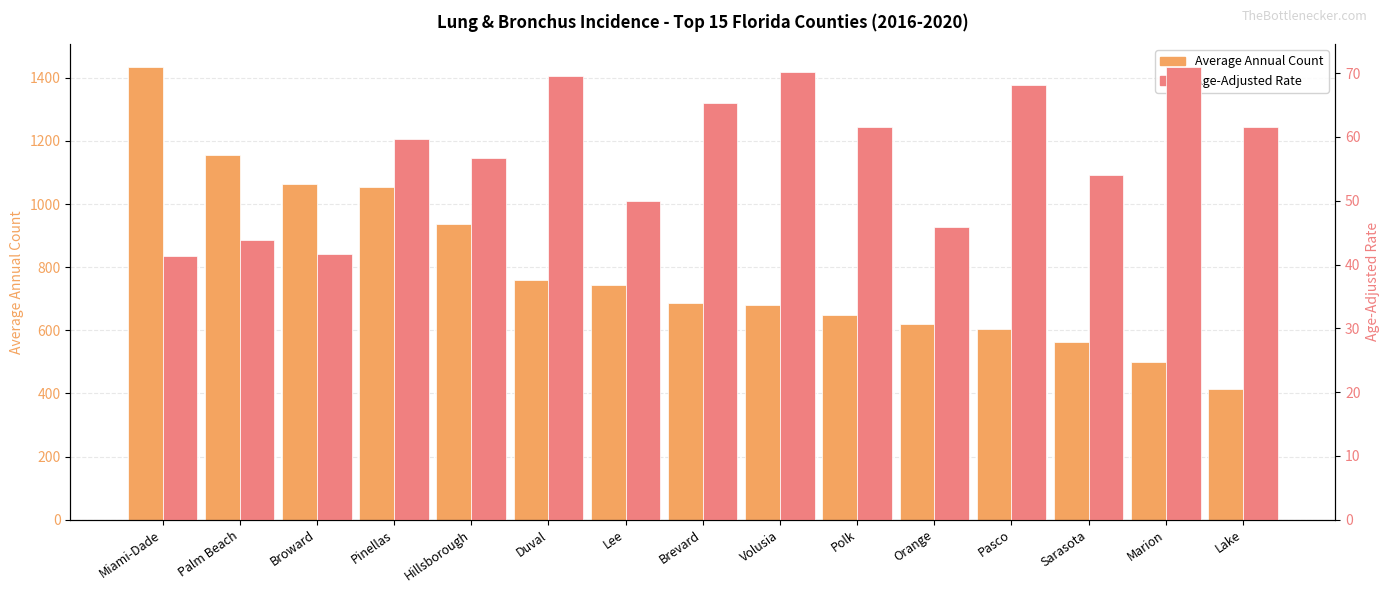

Count the number of categories in the chart.

15